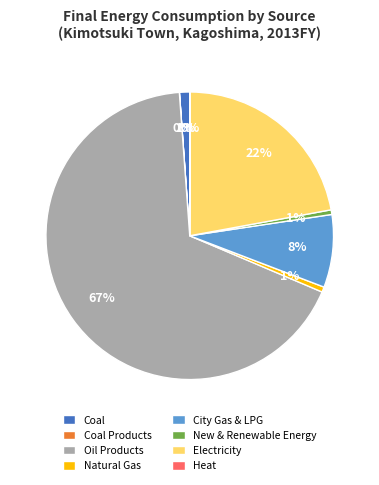

Which slice represents more than half of the pie?

Oil Products